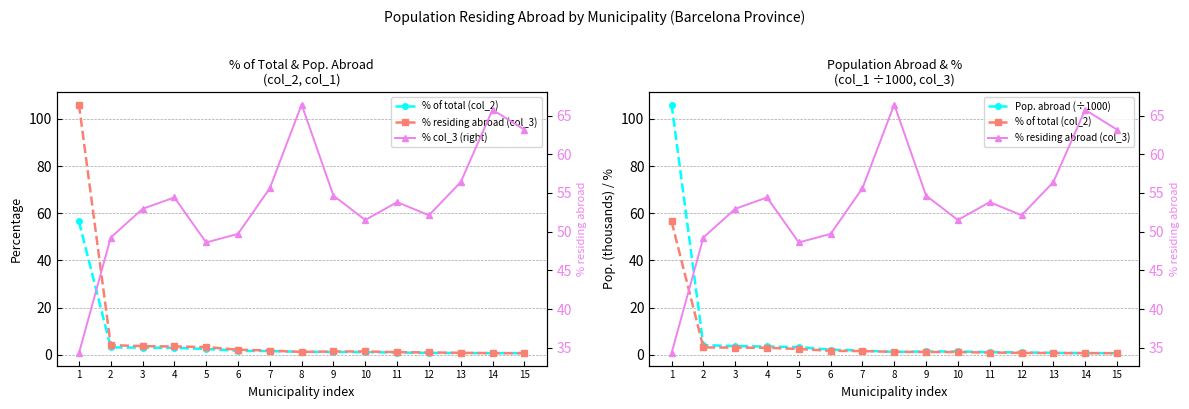

The % of total (col_2) series shows 1.5 at 7. True or false?

True